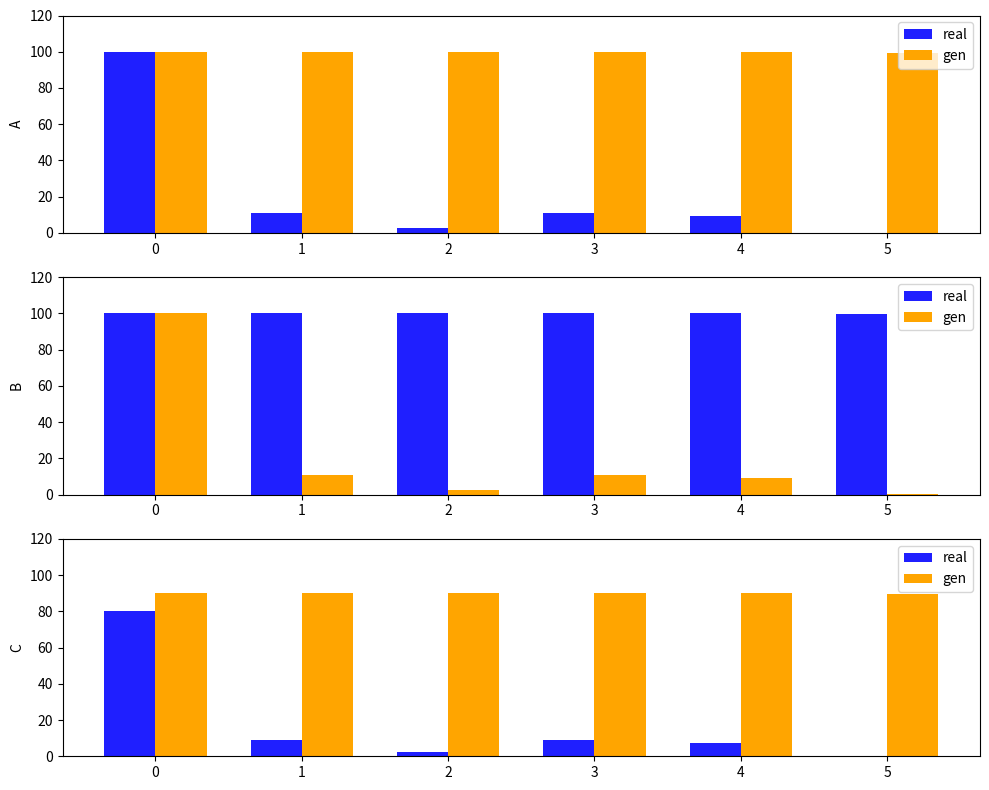

Which series has the widest spread of values?

real